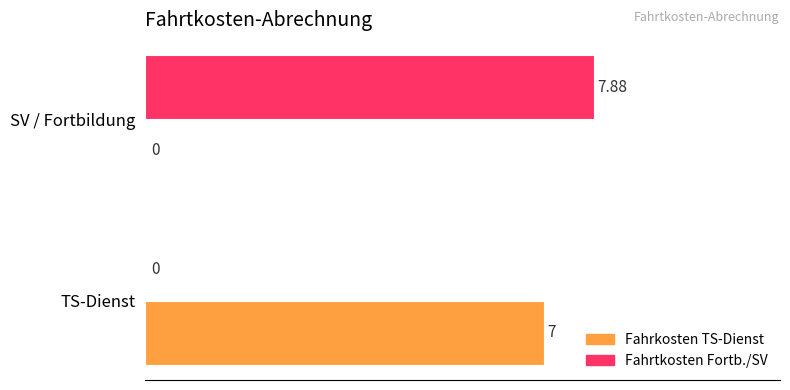

Which series changed the most between TS-Dienst and SV / Fortbildung?

Fahrtkosten Fortb./SV